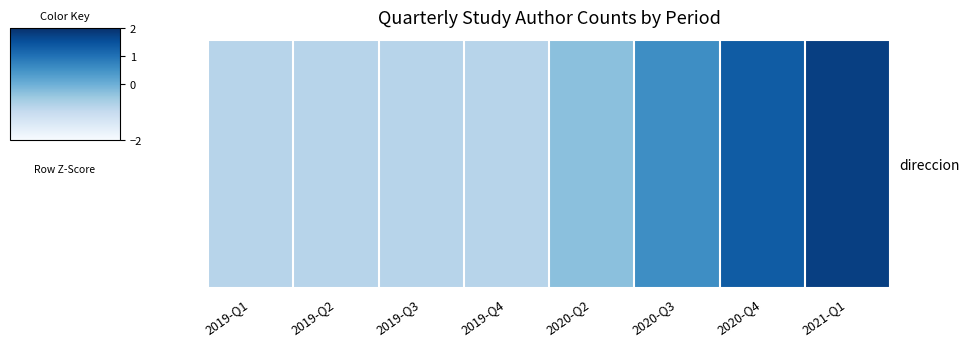

What is the greatest value displayed?

1.8